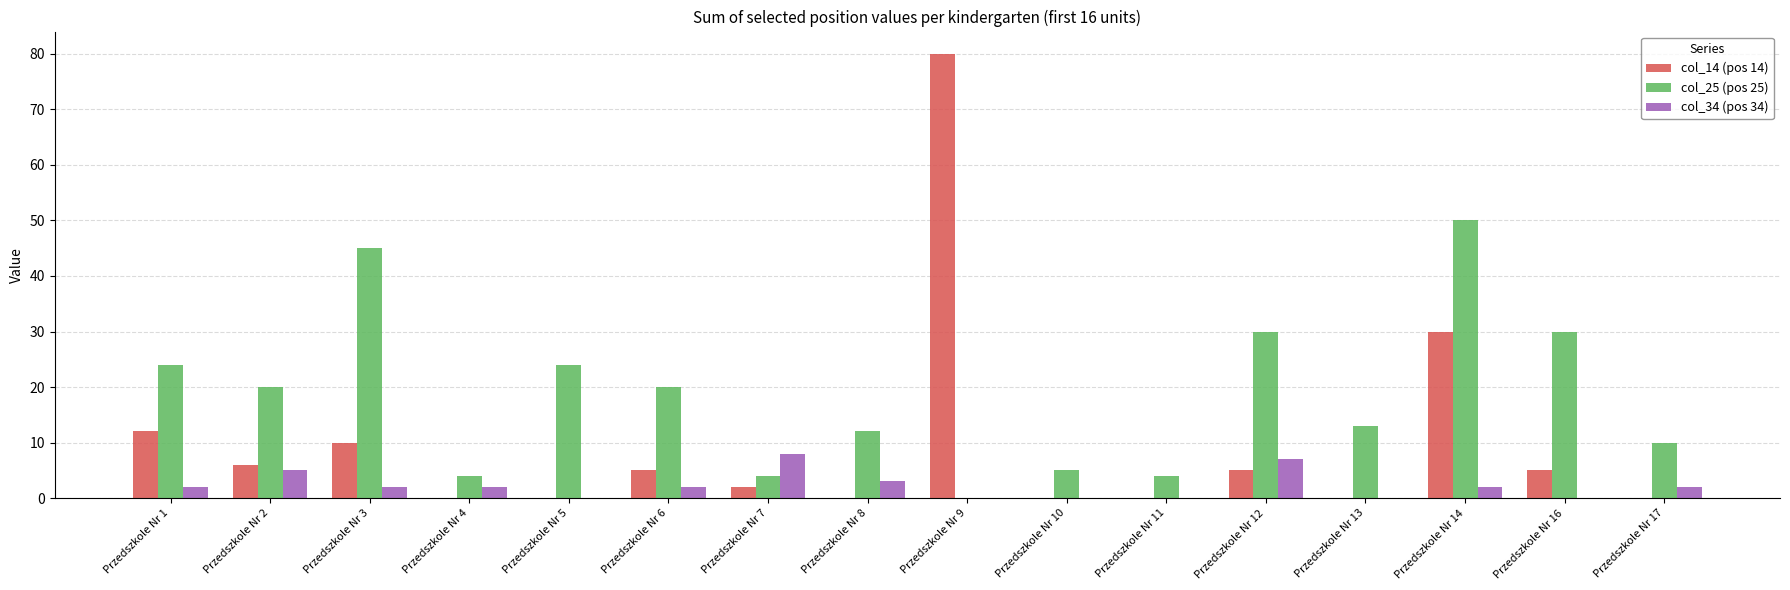

What is the highest value of the col_14 (pos 14) series?

80